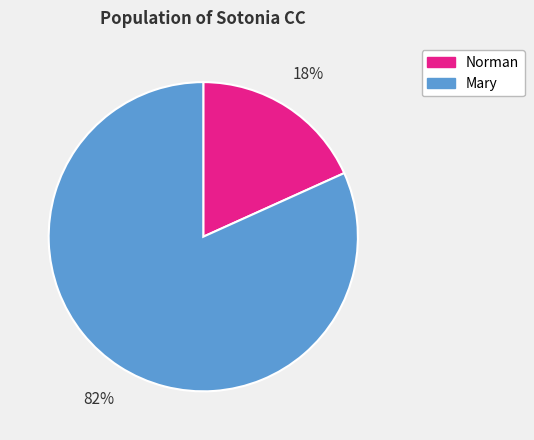

The Norman slice represents 18% of the pie. True or false?

True